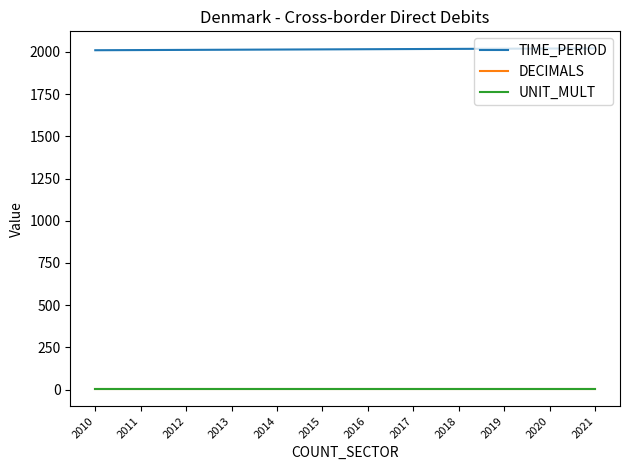

At how many categories does at least one series exceed 1671?

12